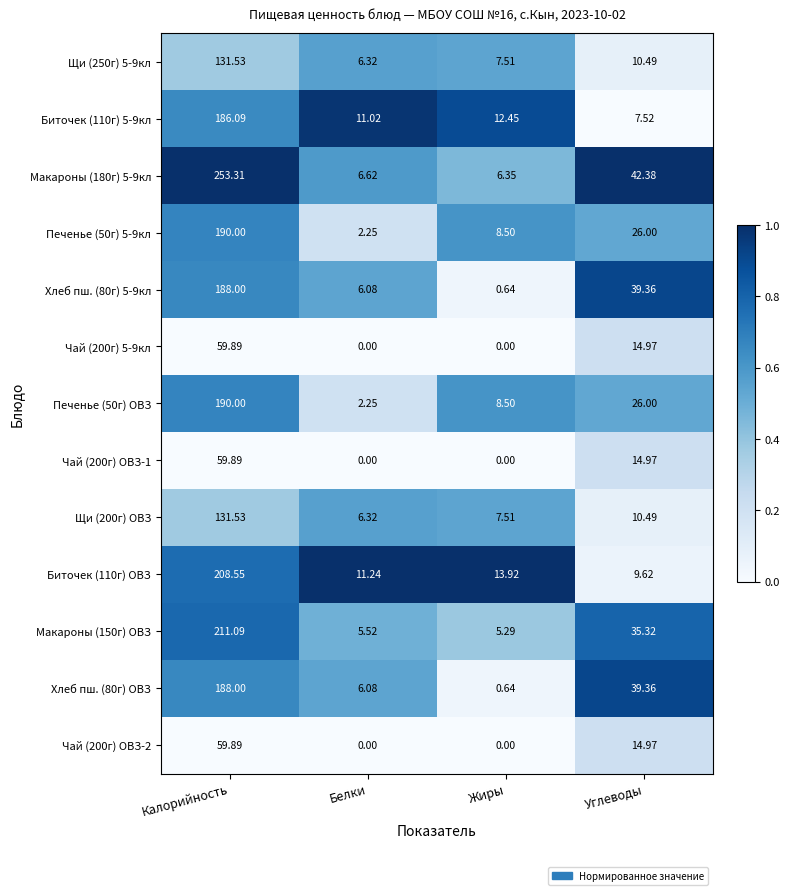

At which label does Макароны (180г) 5-9кл reach its peak?

Калорийность